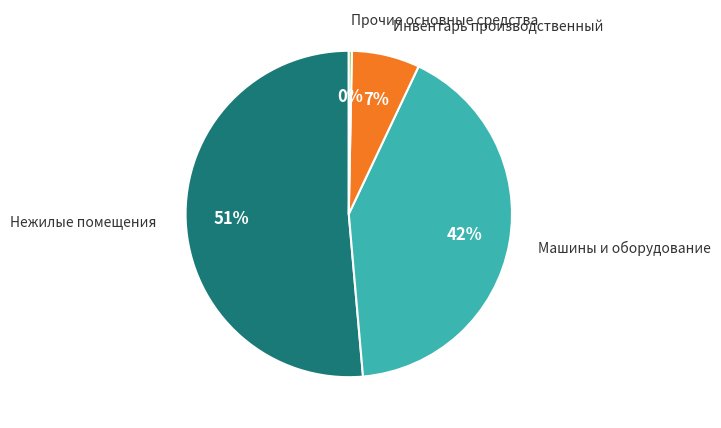

How many segments does this pie chart have?

4